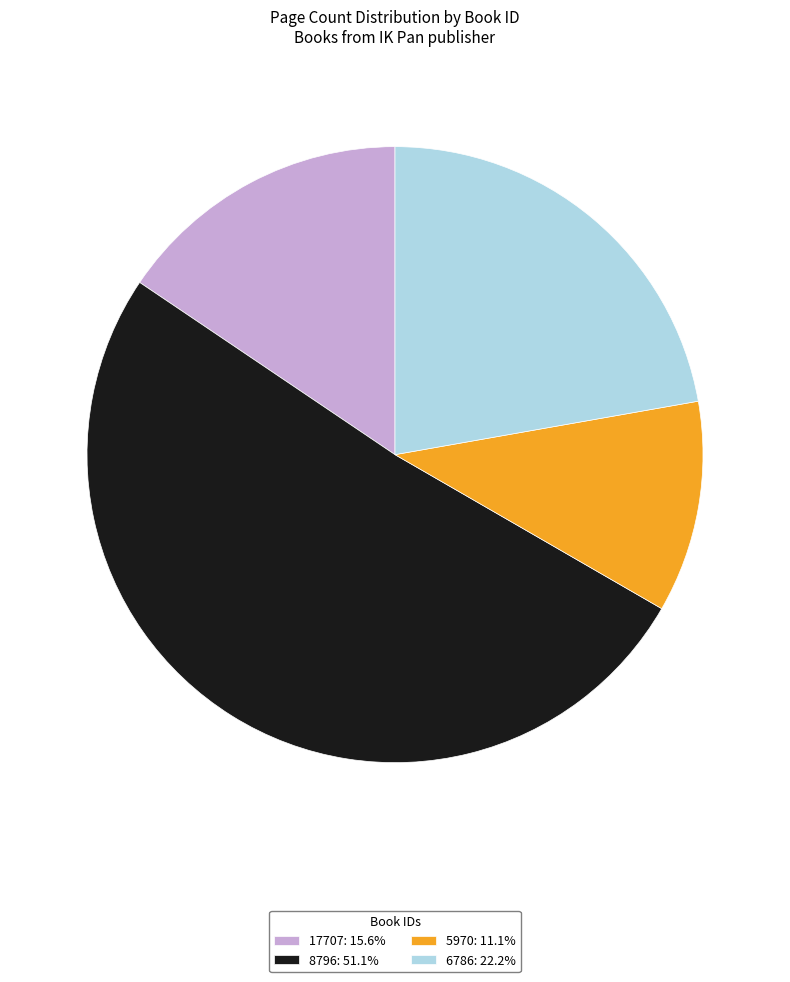

Combined, do 6786: 22.2% and 8796: 51.1% account for over 50%?

Yes